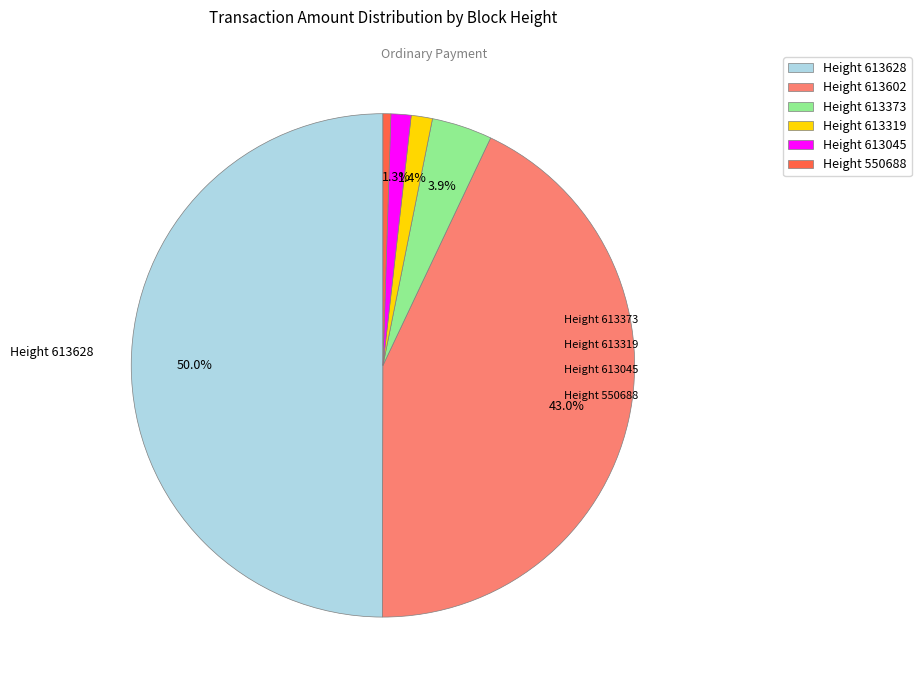

What percentage is NOT represented by Height 613373?

96.1%